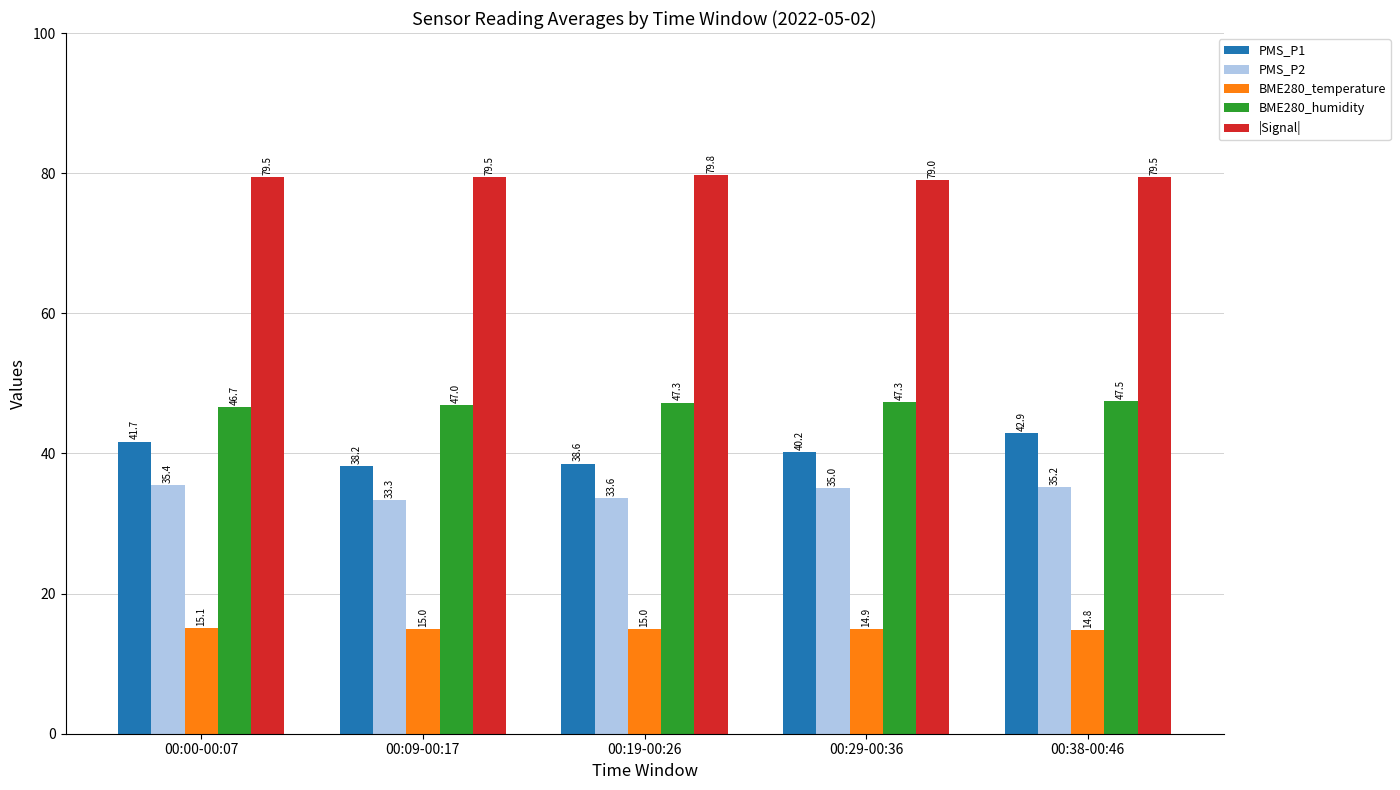

What is the label of the 2nd bar from the left?

00:09-00:17